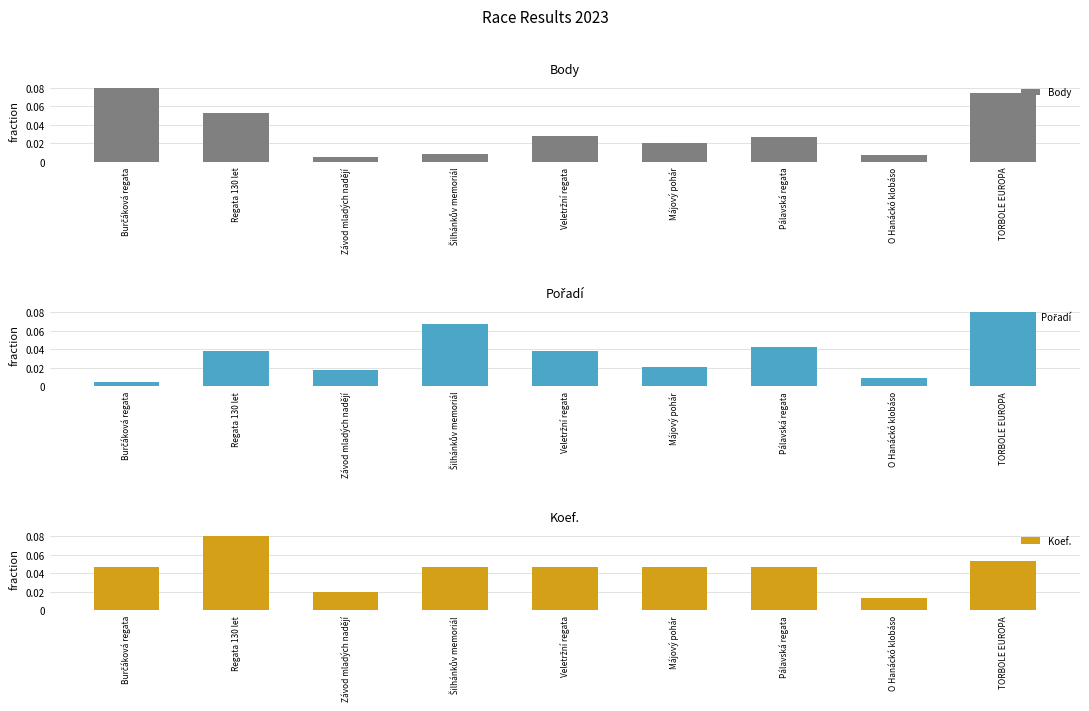

Reading left to right, what are all the values shown in this chart?

Body: Burčáková regata=0.1	Regata 130 let=0.1	Závod mladých nadějí=0.0	Šilhánkův memoriál=0.0	Veletržní regata=0.0	Májový pohár=0.0	Pálavská regata=0.0	O Hanáckó klobáso=0.0	TORBOLE EUROPA=0.1
Pořadí: Burčáková regata=0.0	Regata 130 let=0.0	Závod mladých nadějí=0.0	Šilhánkův memoriál=0.1	Veletržní regata=0.0	Májový pohár=0.0	Pálavská regata=0.0	O Hanáckó klobáso=0.0	TORBOLE EUROPA=0.1
Koef.: Burčáková regata=0.0	Regata 130 let=0.1	Závod mladých nadějí=0.0	Šilhánkův memoriál=0.0	Veletržní regata=0.0	Májový pohár=0.0	Pálavská regata=0.0	O Hanáckó klobáso=0.0	TORBOLE EUROPA=0.1